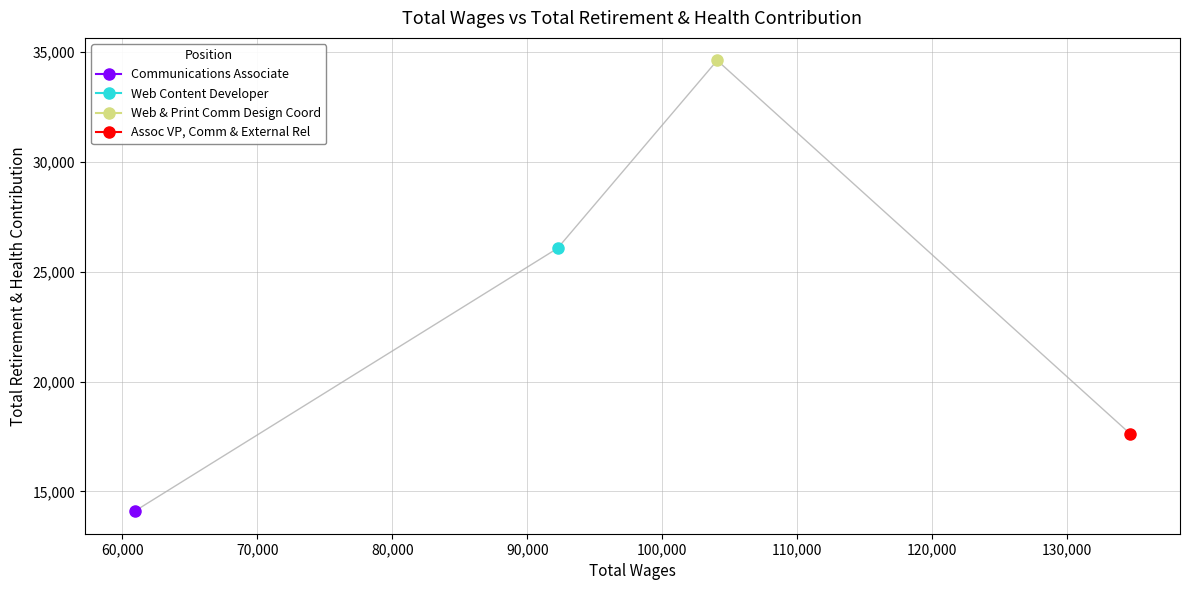

Where is the first local maximum?

Web & Print Comm Design Coord